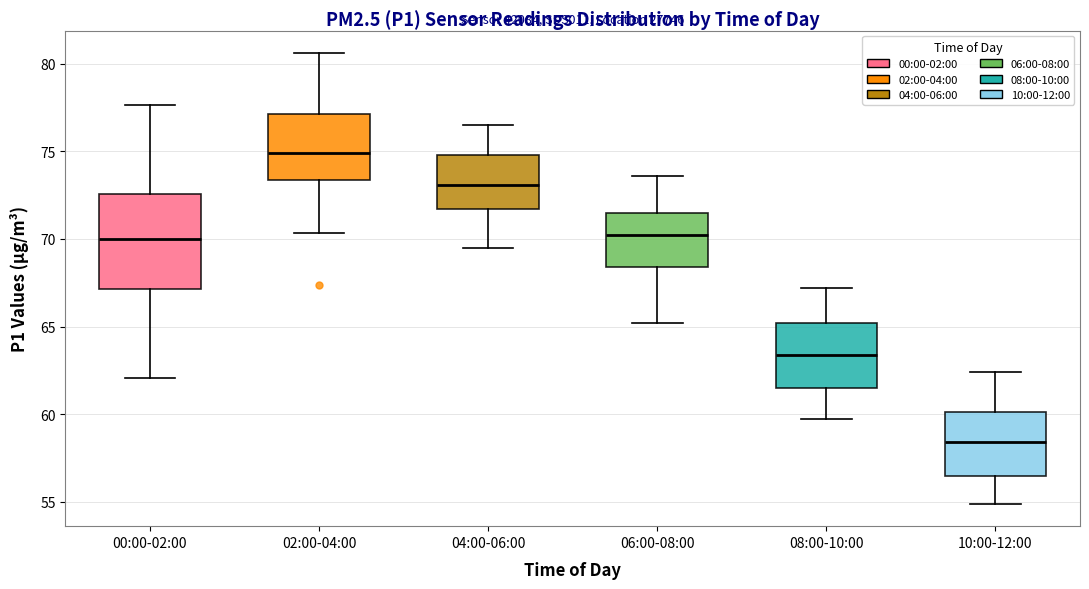

Reading left to right, read every box against the y-axis: the position of its median line, the range the box covers, and the ends of its whiskers. The values are not printed on the chart, so give them approximately, as read against the axis.

00:00-02:00: median 70.0, box 67.0 to 72.5, whiskers 62.0 to 77.5
02:00-04:00: median 75.0, box 73.5 to 77.0, whiskers 70.5 to 80.5
04:00-06:00: median 73.0, box 71.5 to 75.0, whiskers 69.5 to 76.5
06:00-08:00: median 70.0, box 68.5 to 71.5, whiskers 65.0 to 73.5
08:00-10:00: median 63.5, box 61.5 to 65.0, whiskers 59.5 to 67.0
10:00-12:00: median 58.5, box 56.5 to 60.0, whiskers 55.0 to 62.5